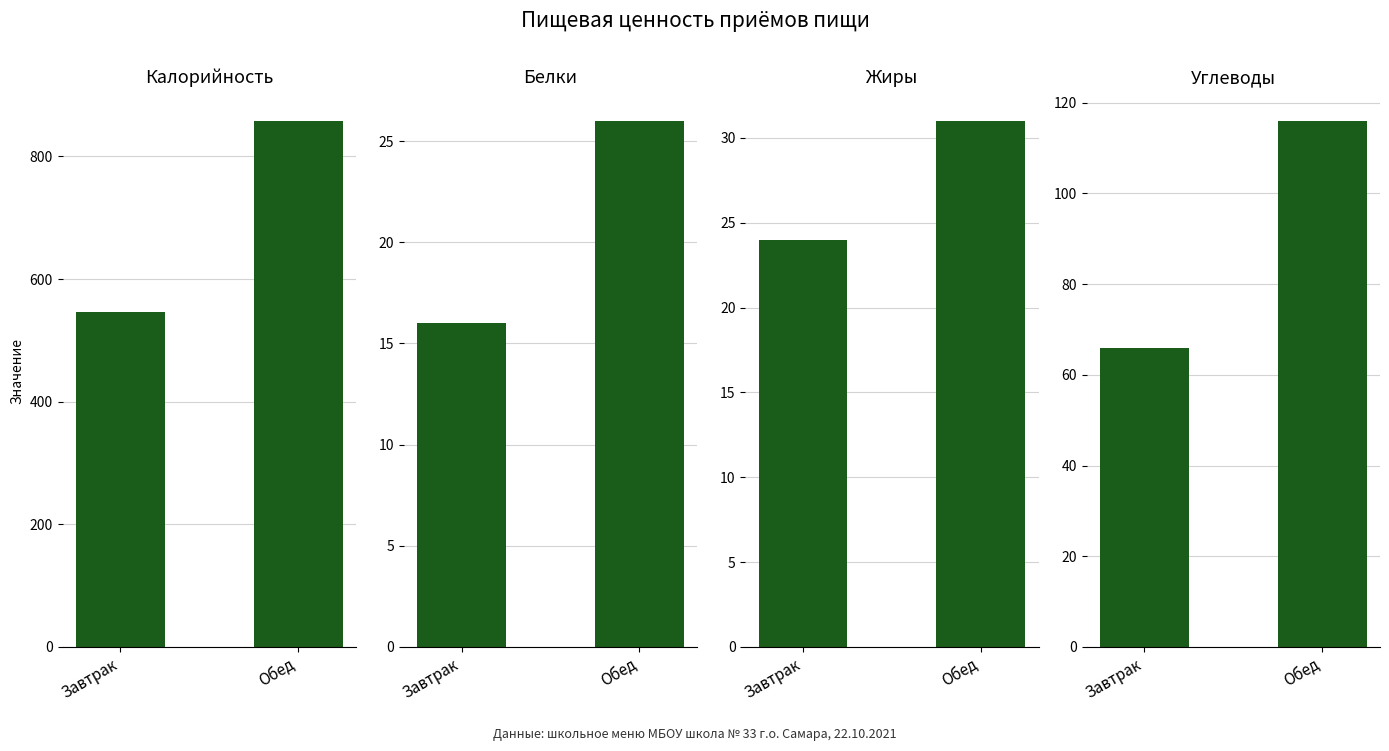

The Калорийность series shows 126 at Завтрак. True or false?

False